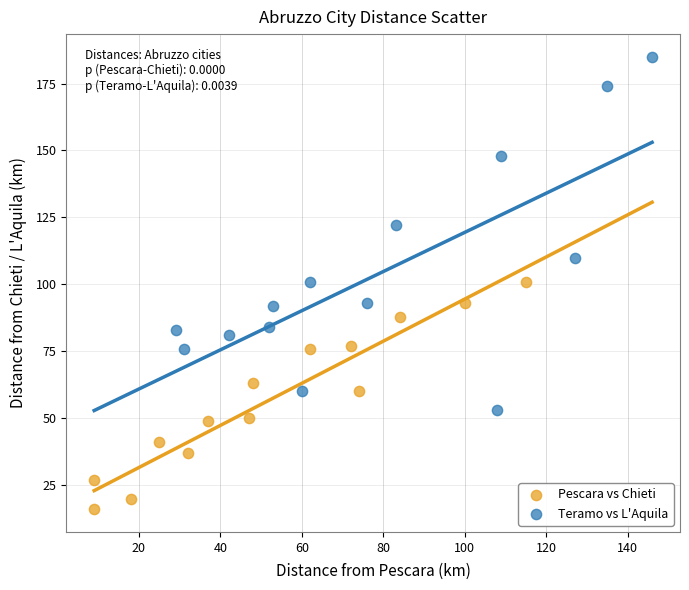

Which series has the largest Y range (max minus min)?

Teramo vs L'Aquila